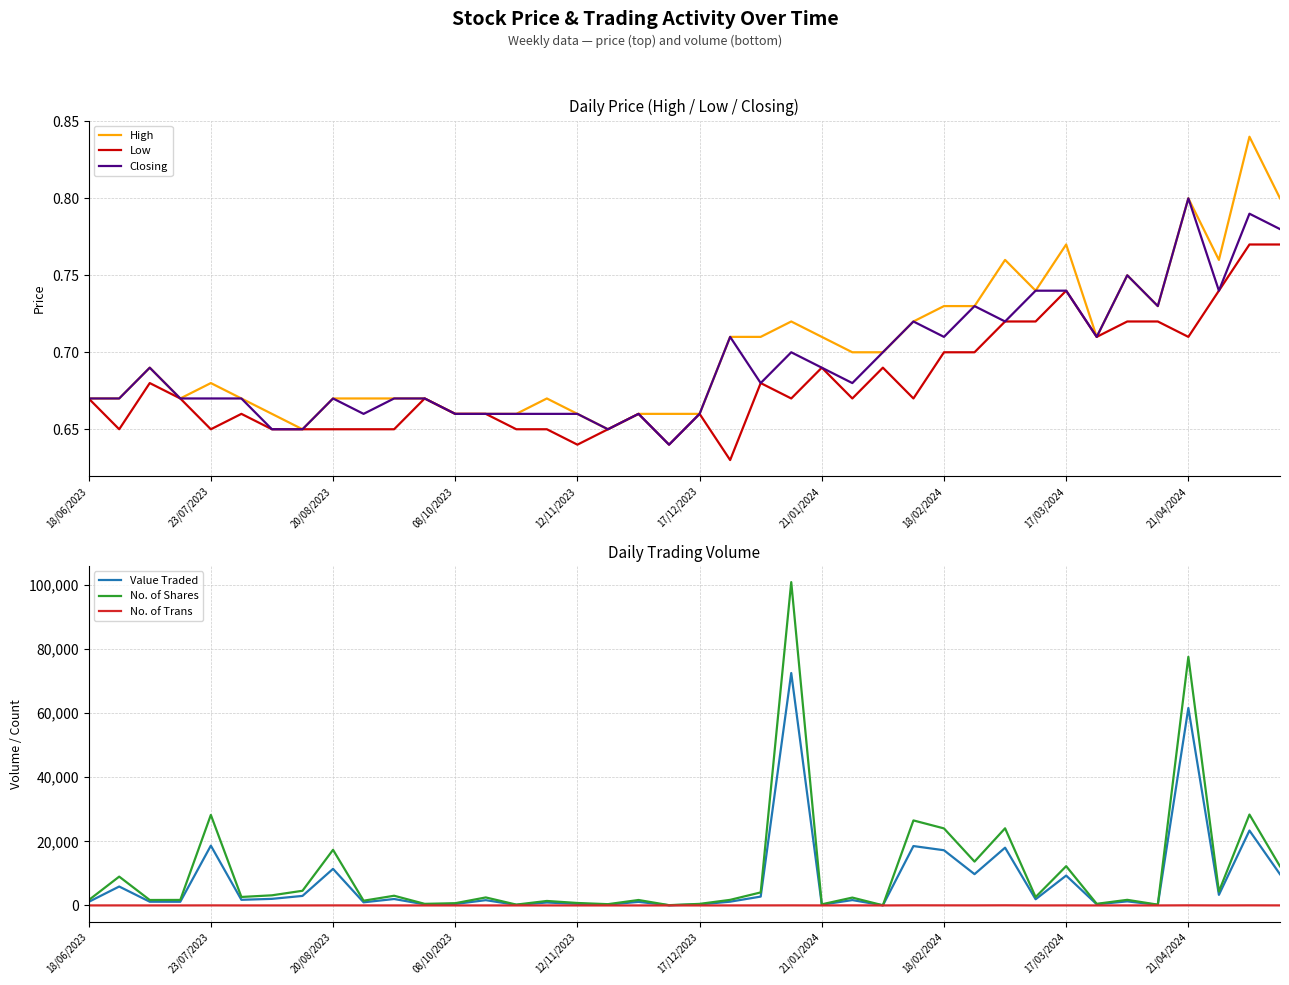

Reading left to right, what are all the values shown in this chart?

High: 0.7	0.7	0.7	0.7	0.7	0.7	0.7	0.7	0.7	0.7	0.7	0.7	0.7	0.7	0.7	0.7	0.7	0.7	0.7	0.7	0.7	0.7	0.7	0.7	0.7	0.7	0.7	0.7	0.7	0.7	0.8	0.7	0.8	0.7	0.8	0.7	0.8	0.8	0.8	0.8
Low: 0.7	0.7	0.7	0.7	0.7	0.7	0.7	0.7	0.7	0.7	0.7	0.7	0.7	0.7	0.7	0.7	0.6	0.7	0.7	0.6	0.7	0.6	0.7	0.7	0.7	0.7	0.7	0.7	0.7	0.7	0.7	0.7	0.7	0.7	0.7	0.7	0.7	0.7	0.8	0.8
Closing: 0.7	0.7	0.7	0.7	0.7	0.7	0.7	0.7	0.7	0.7	0.7	0.7	0.7	0.7	0.7	0.7	0.7	0.7	0.7	0.6	0.7	0.7	0.7	0.7	0.7	0.7	0.7	0.7	0.7	0.7	0.7	0.7	0.7	0.7	0.8	0.7	0.8	0.7	0.8	0.8
Value Traded: 1106.0	5908.0	1163.0	1152.0	18663.0	1759.0	2057.0	2976.0	11422.0	979.0	2009.0	335.0	462.0	1650.0	173.0	917.0	498.0	260.0	1122.0	57.0	323.0	1176.0	2767.0	72537.0	245.0	1674.0	35.0	18537.0	17228.0	9769.0	18029.0	1933.0	9324.0	362.0	1274.0	179.0	61618.0	3303.0	23381.0	9739.0
No. of Shares: 1650.0	9000.0	1700.0	1720.0	28252.0	2650.0	3164.0	4579.0	17362.0	1480.0	3029.0	500.0	700.0	2500.0	264.0	1400.0	769.0	400.0	1700.0	89.0	490.0	1745.0	4065.0	100913.0	350.0	2455.0	50.0	26537.0	24042.0	13688.0	24077.0	2618.0	12258.0	510.0	1750.0	247.0	77593.0	4352.0	28372.0	12205.0
No. of Trans: 8.0	13.0	4.0	6.0	20.0	5.0	5.0	5.0	17.0	7.0	5.0	1.0	2.0	2.0	3.0	8.0	2.0	1.0	1.0	5.0	1.0	5.0	16.0	26.0	7.0	20.0	3.0	39.0	29.0	22.0	45.0	6.0	16.0	3.0	7.0	3.0	37.0	13.0	34.0	18.0